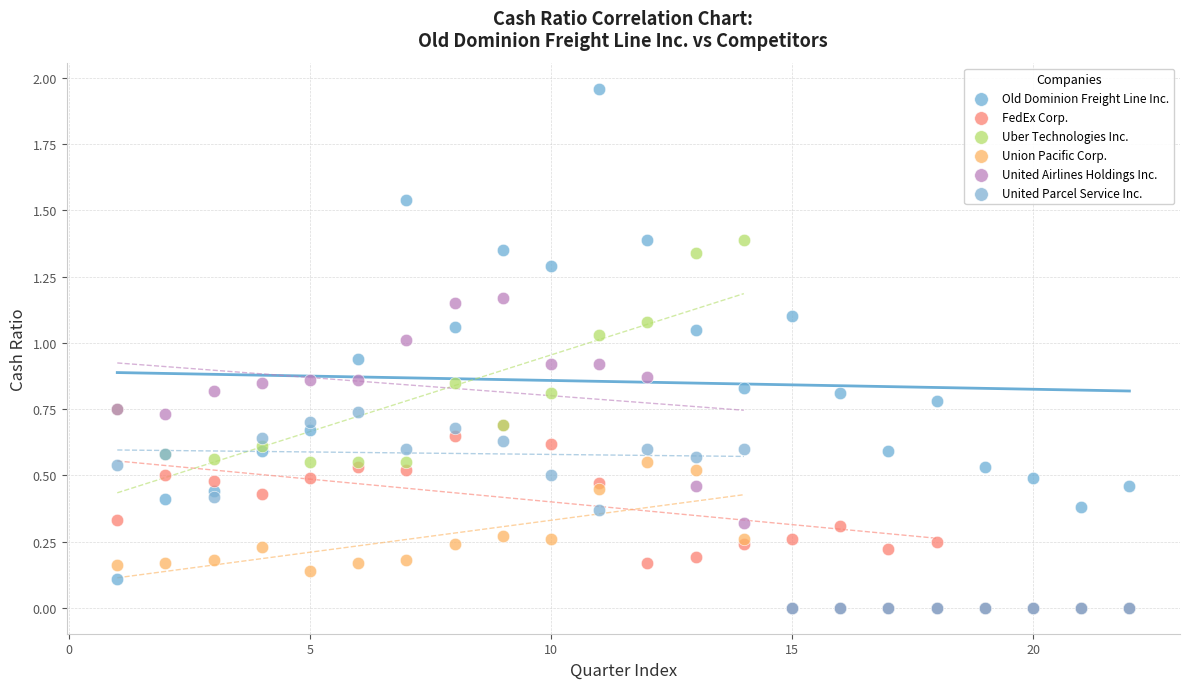

Which series contains the highest Y value?

Old Dominion Freight Line Inc.